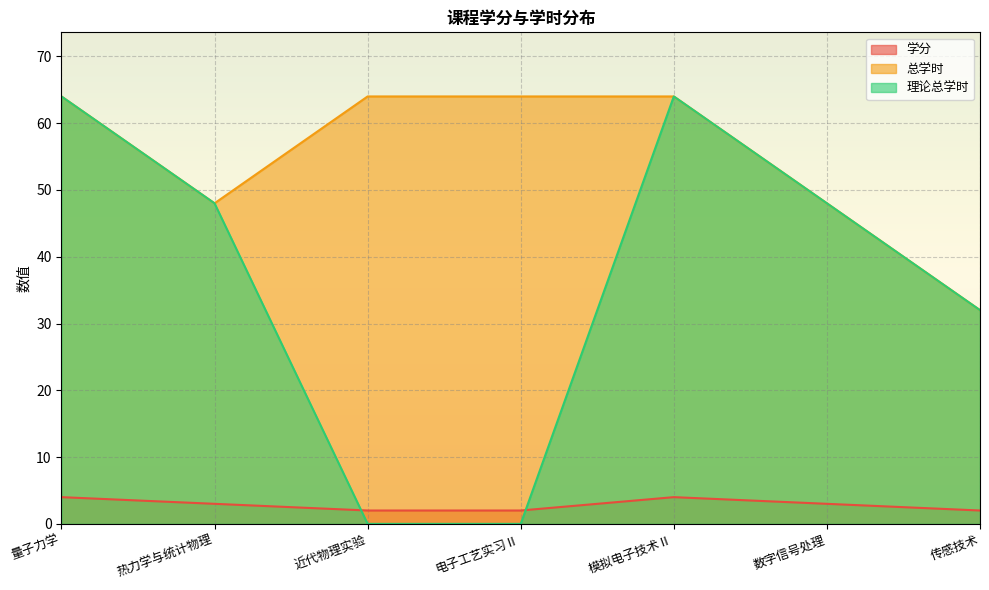

The value of 理论总学时 at 近代物理实验 is 33. True or false?

False